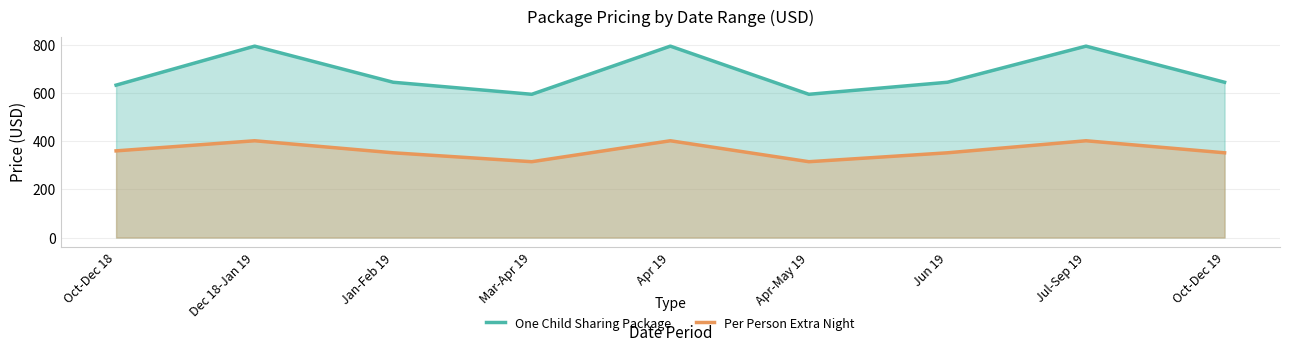

Rank the series by their average value, from lowest to highest.

Per Person Extra Night, One Child Sharing Package